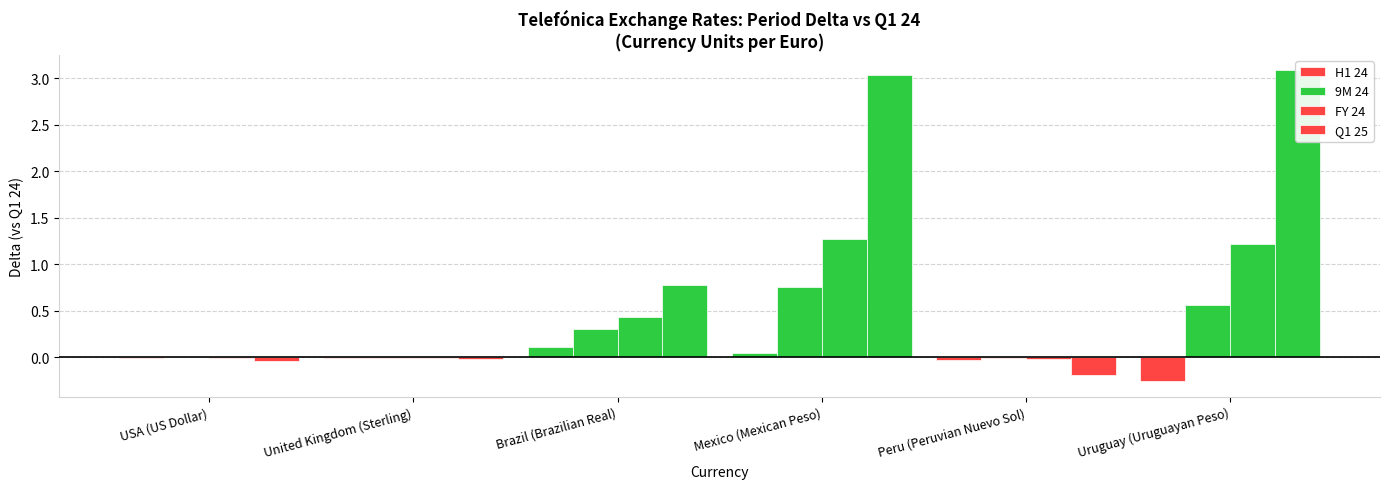

At which label does 9M 24 first exceed 0?

USA (US Dollar)